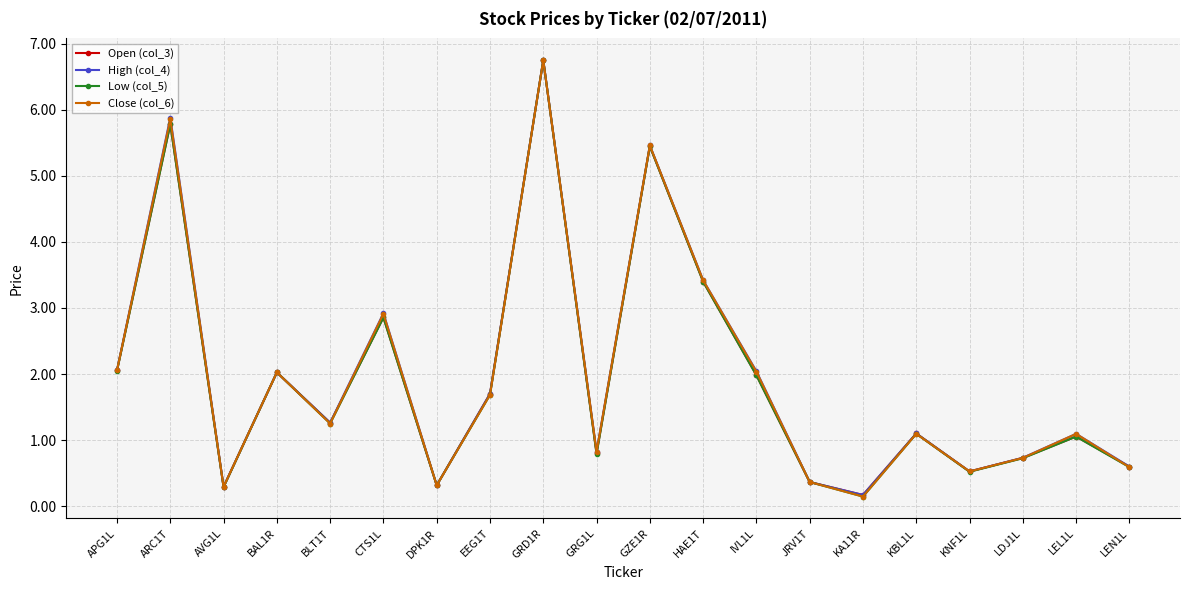

In Low (col_5), how many points are higher than both neighbors (excluding endpoints)?

7